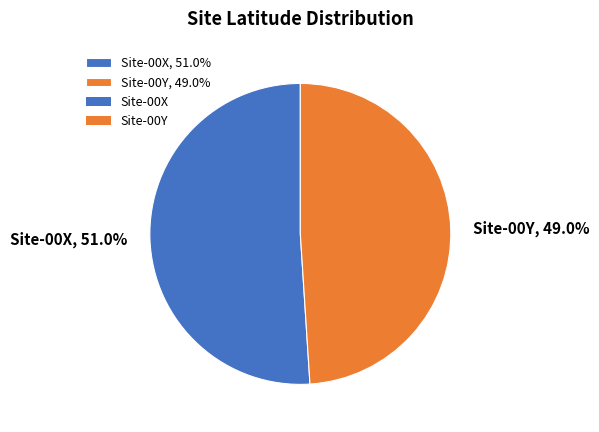

To the nearest percent, what is the combined percentage of Site-00X and Site-00Y?

100%